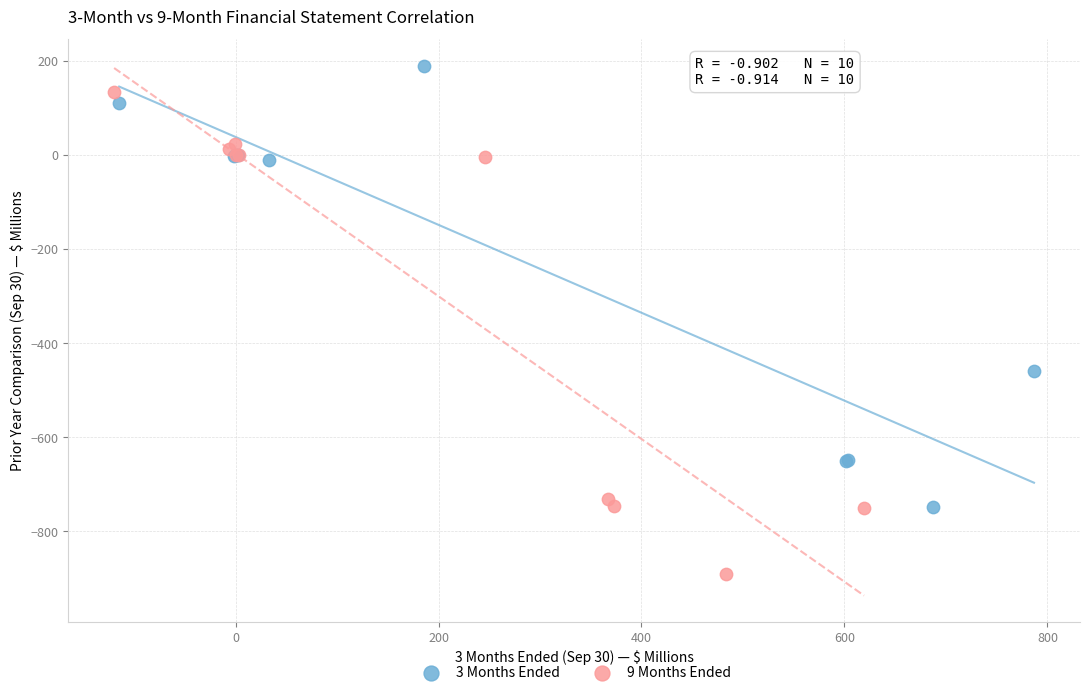

Which series has the widest spread of Y values?

9 Months Ended